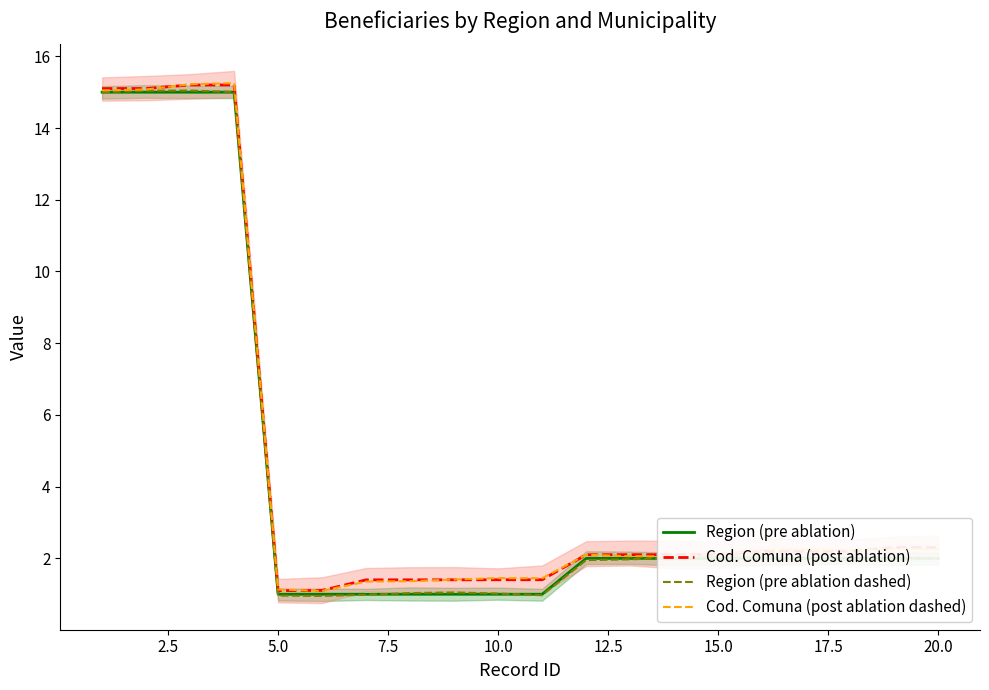

What is the value of the Region (pre ablation) point at the 5th from the left?

1.0